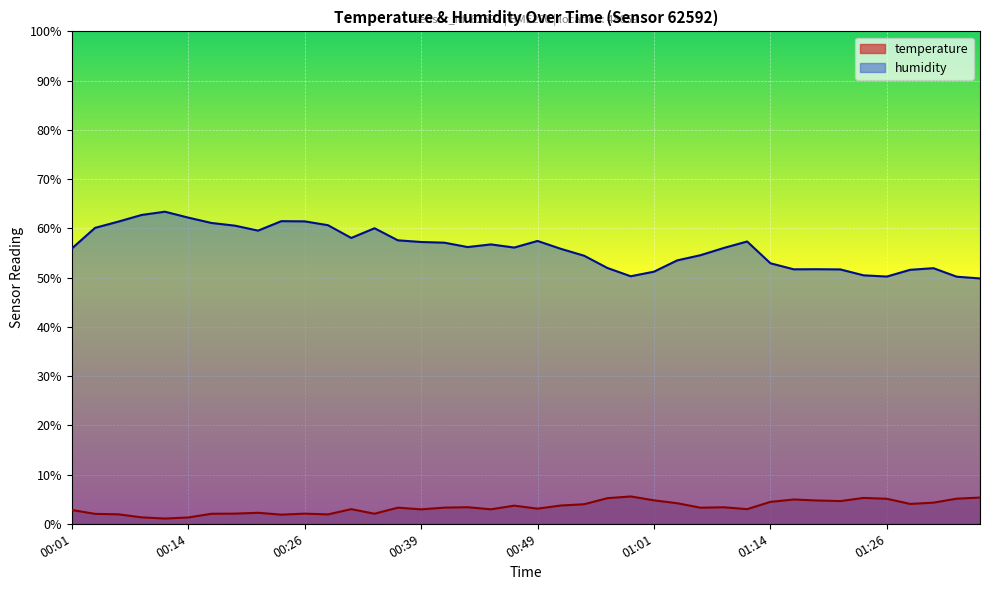

What is the difference between the second highest and second lowest values in the temperature series?

4.0